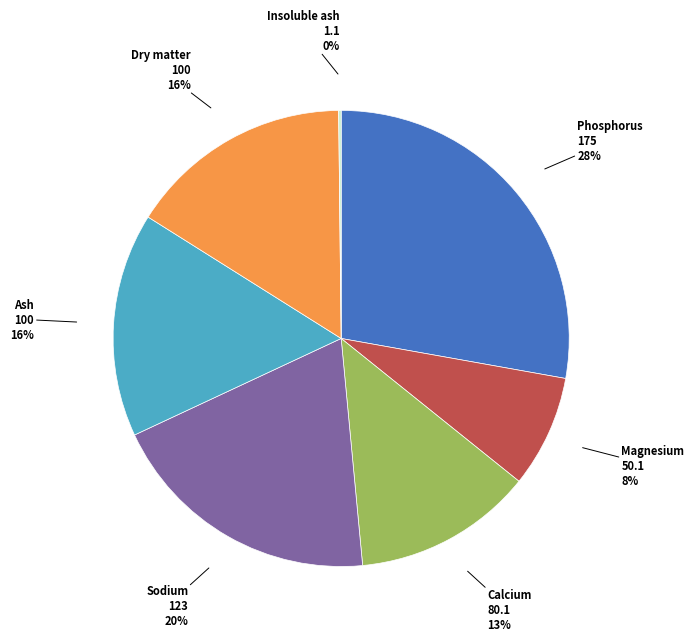

To the nearest percent, what portion does Calcium represent?

13%